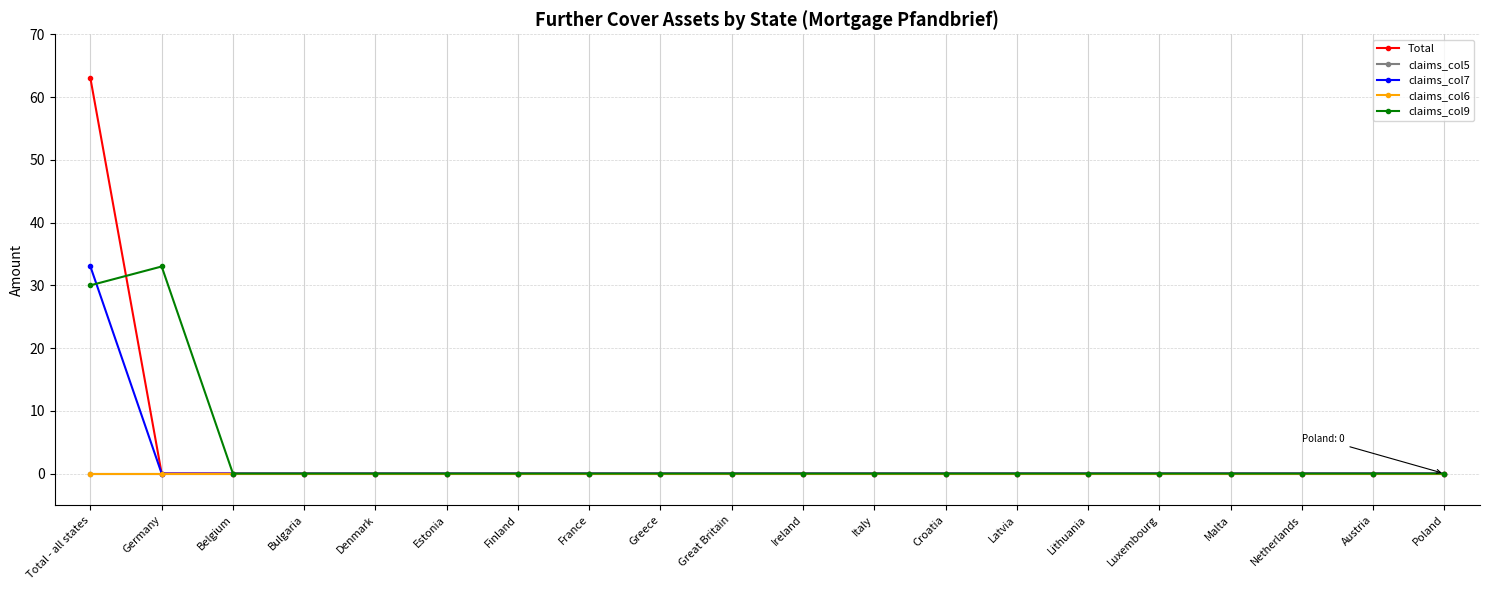

True or false: claims_col6 and claims_col5 cross at least once.

False